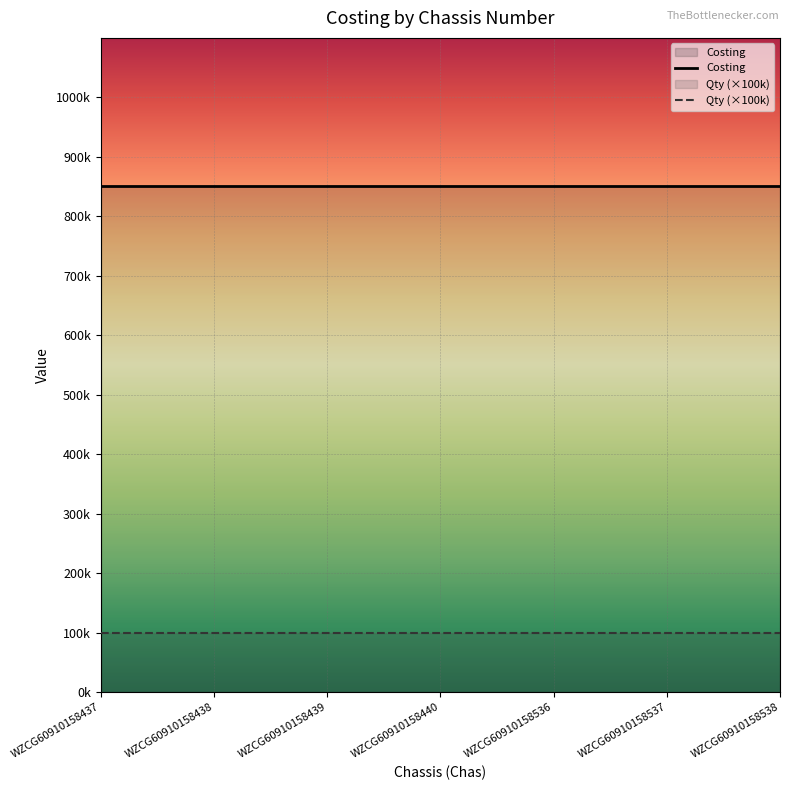

What is the sum of the Qty values at WZCG60910158437 and WZCG60910158438?

2.0